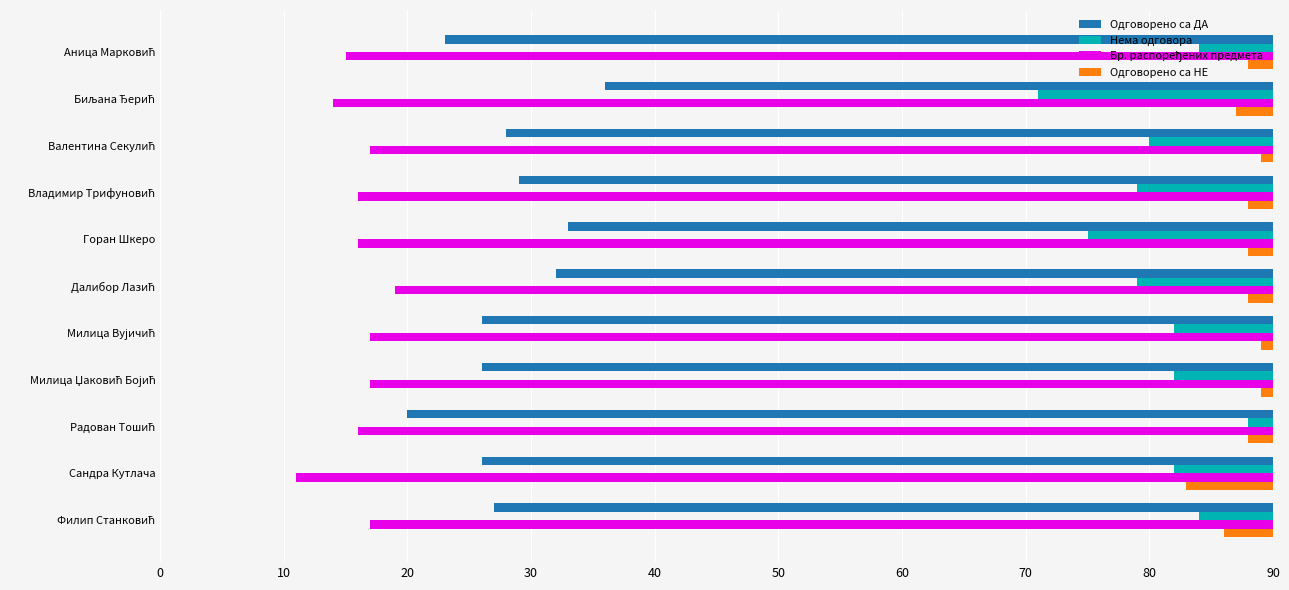

What is the minimum value shown in the chart?

1